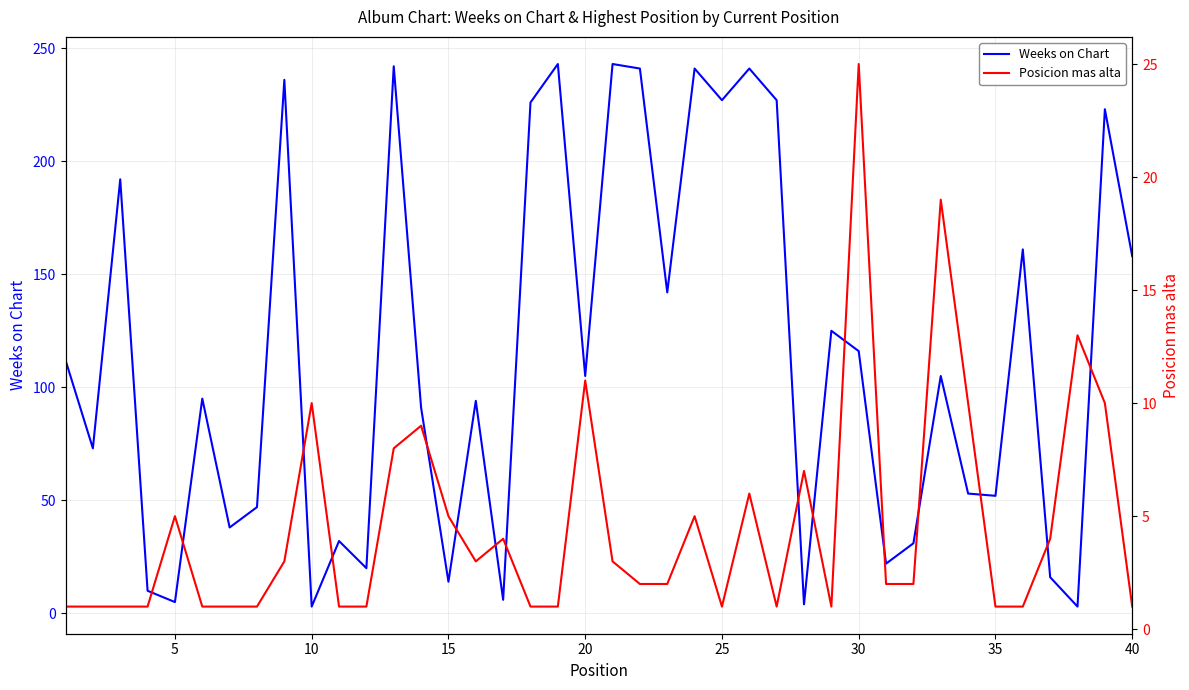

What is the sum of all Posicion mas alta values?

185